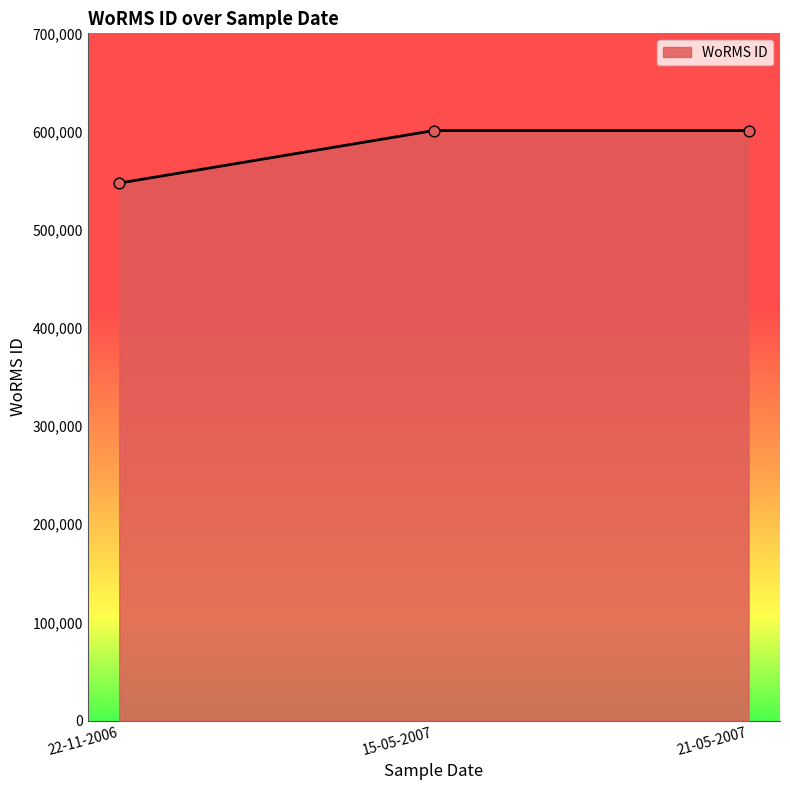

What is the ratio of the value at 15-05-2007 to the value at 21-05-2007?

1.0